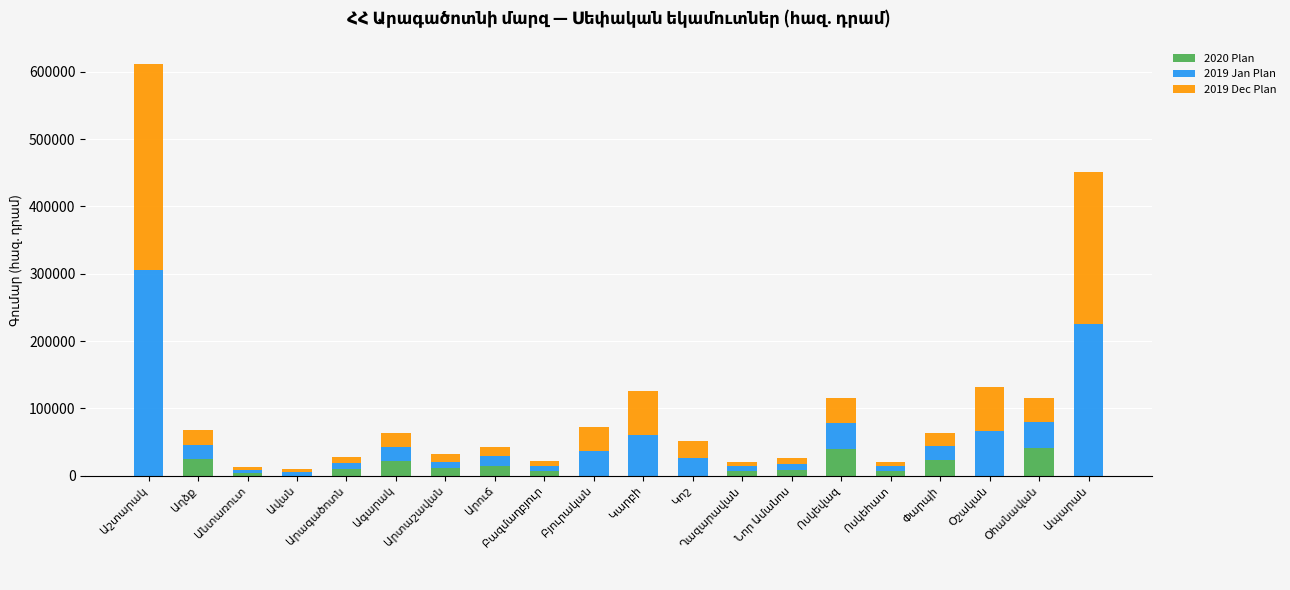

What is the highest value of the 2020 Plan series?

41460.4